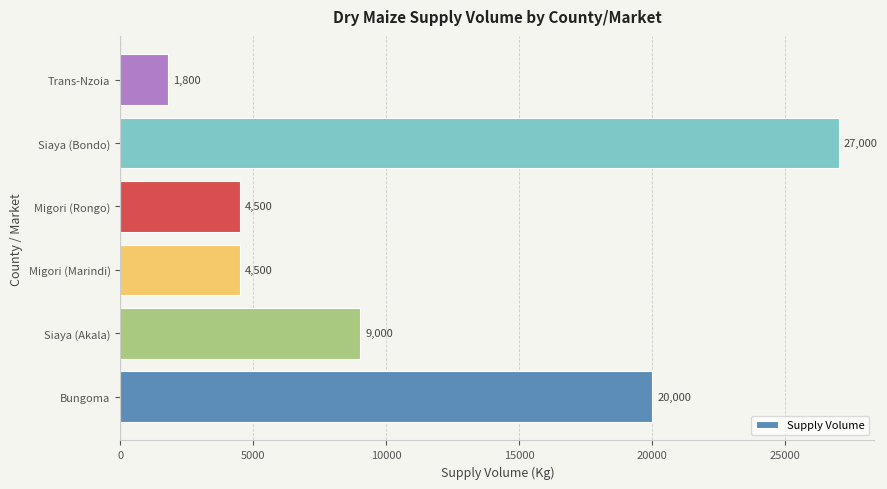

Which category has the highest value across all series?

Siaya (Bondo)